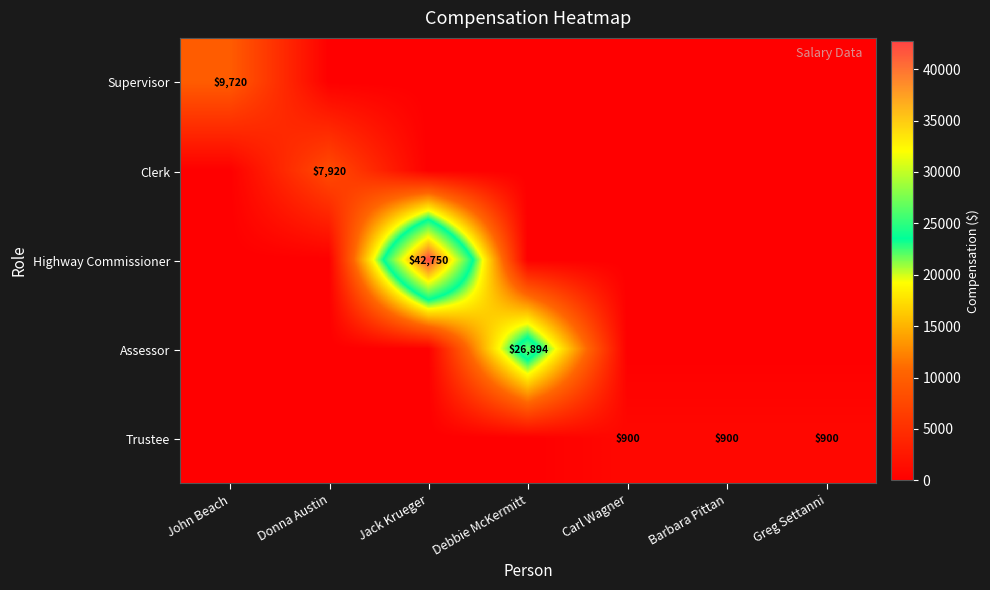

True or false: Supervisor has a value of 16914 at John Beach.

False